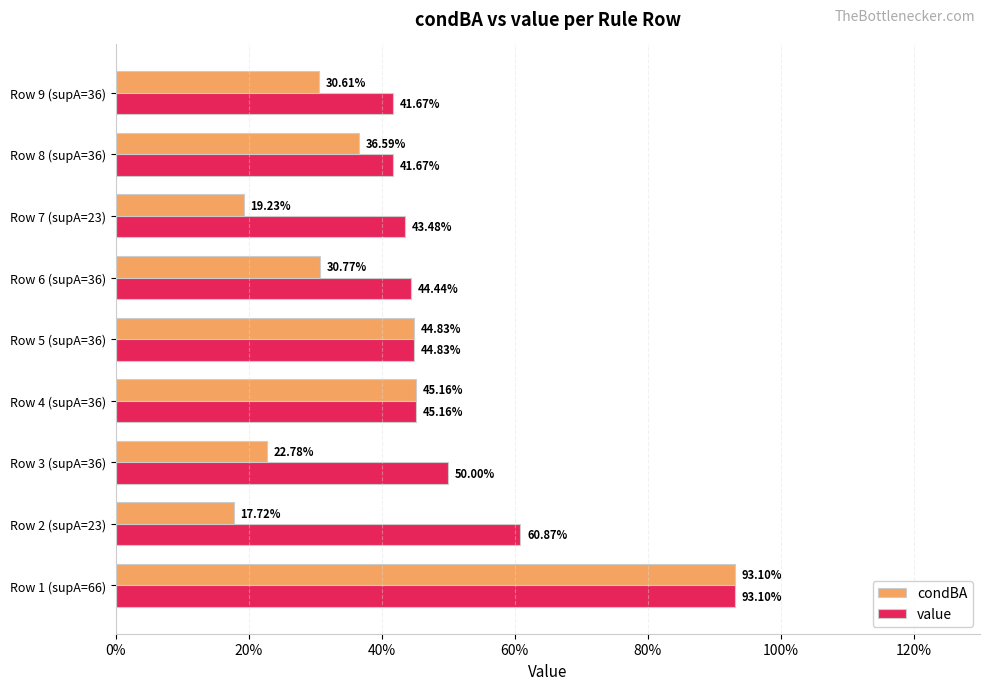

What are all the series names shown in the legend?

condBA, value